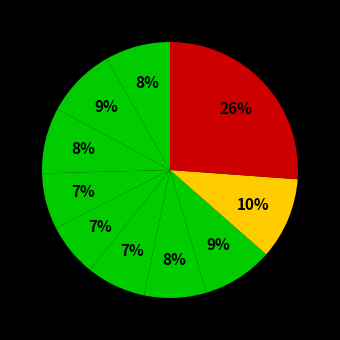

How many slices are in this pie chart?

10